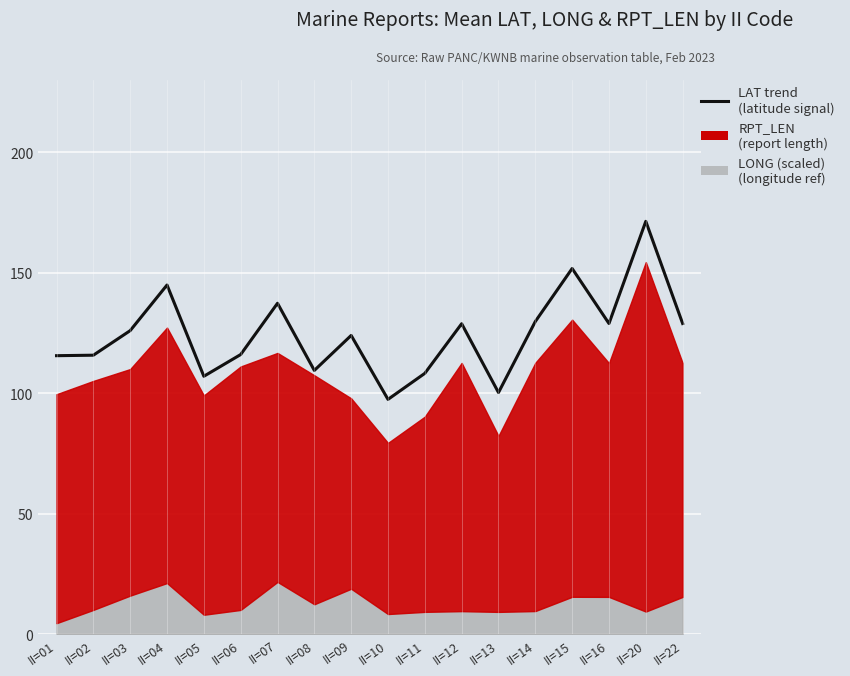

At which label is the value closest to 134?

II=07